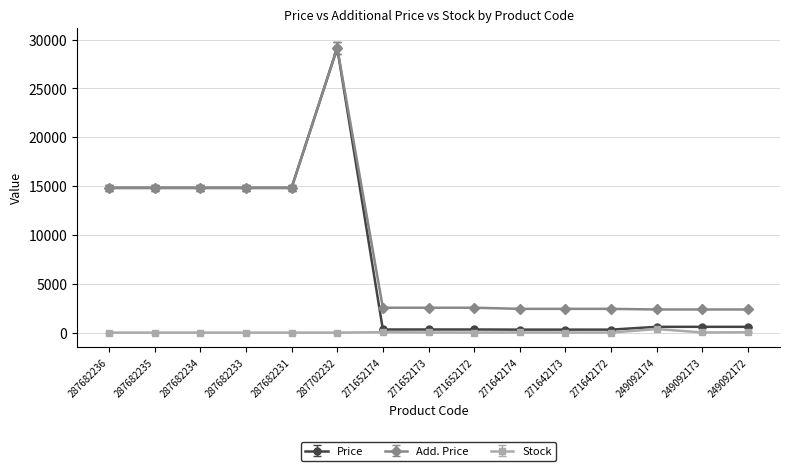

What is the value of the Add. Price point at the 8th from the left?

2546.4